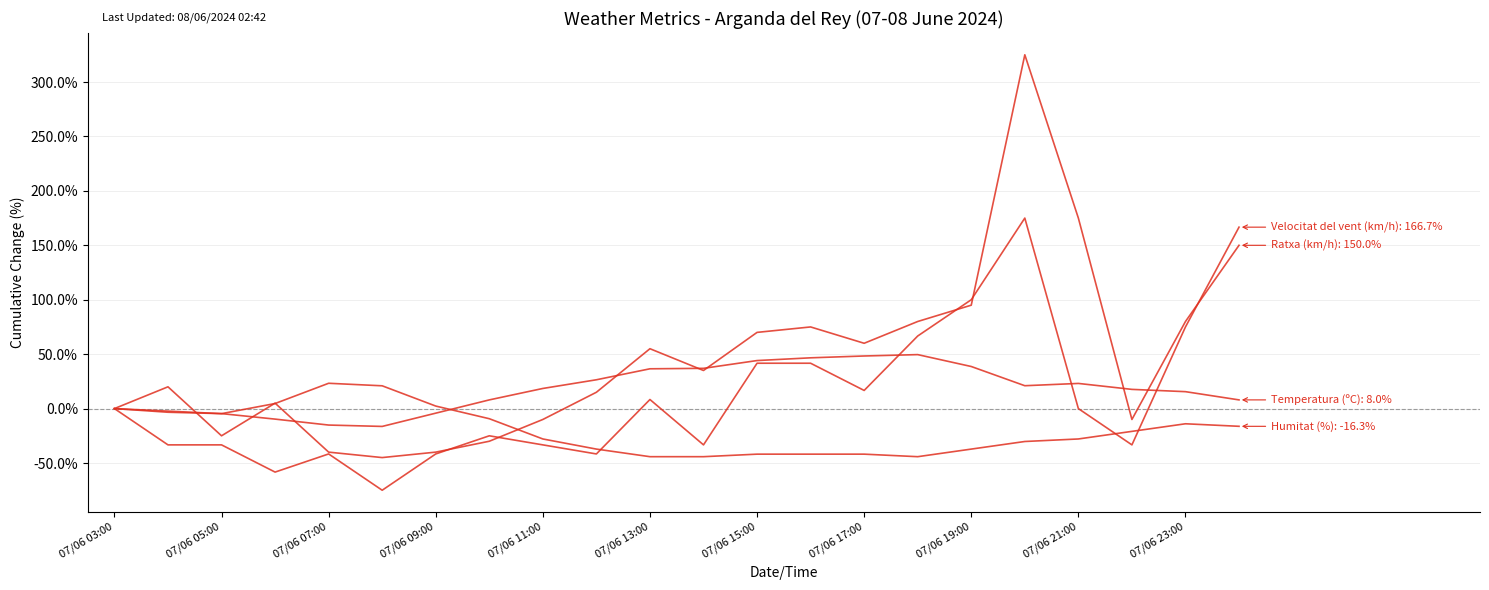

Does the chart display data point markers on the line(s)?

No